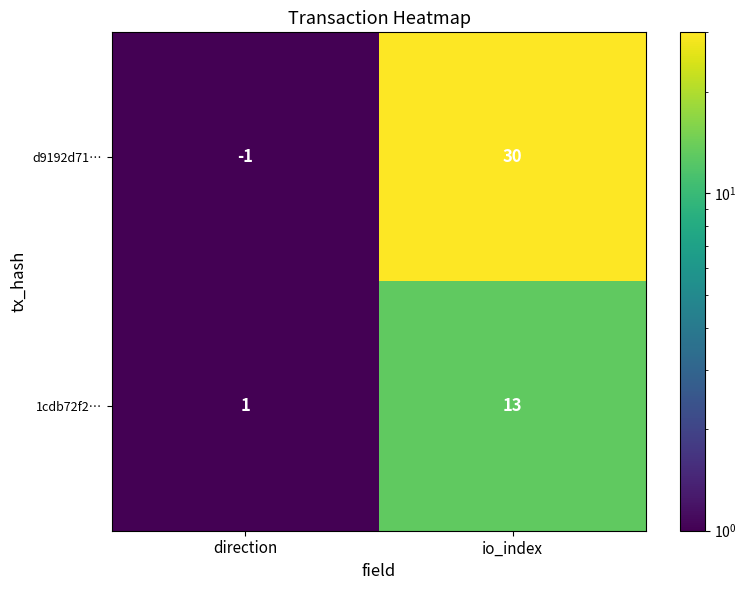

Is it true that d9192d71… equals 46 at io_index?

False